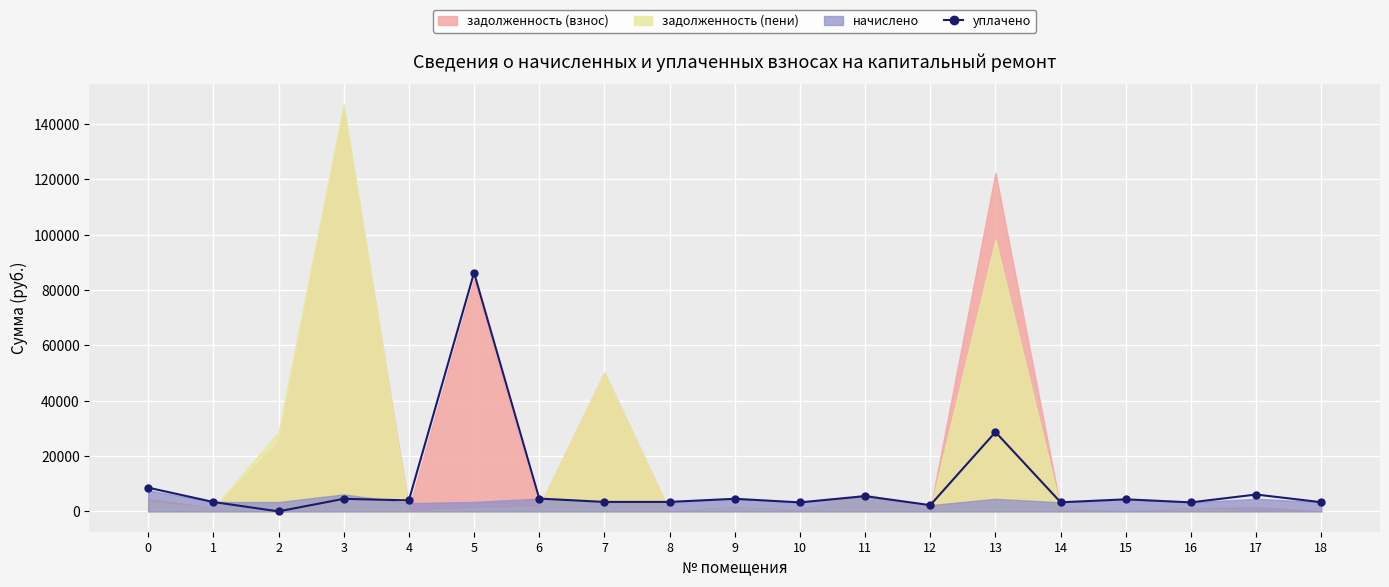

Count the number of categories in the chart.

19